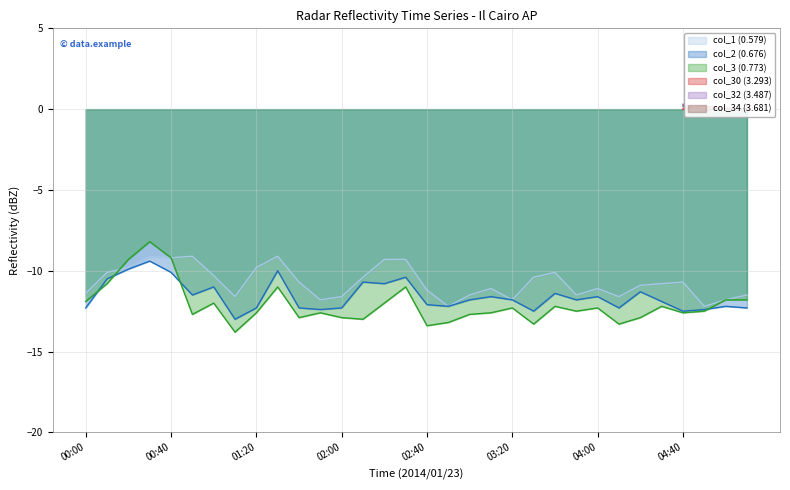

What is the label of the 7th point from the right?

04:10